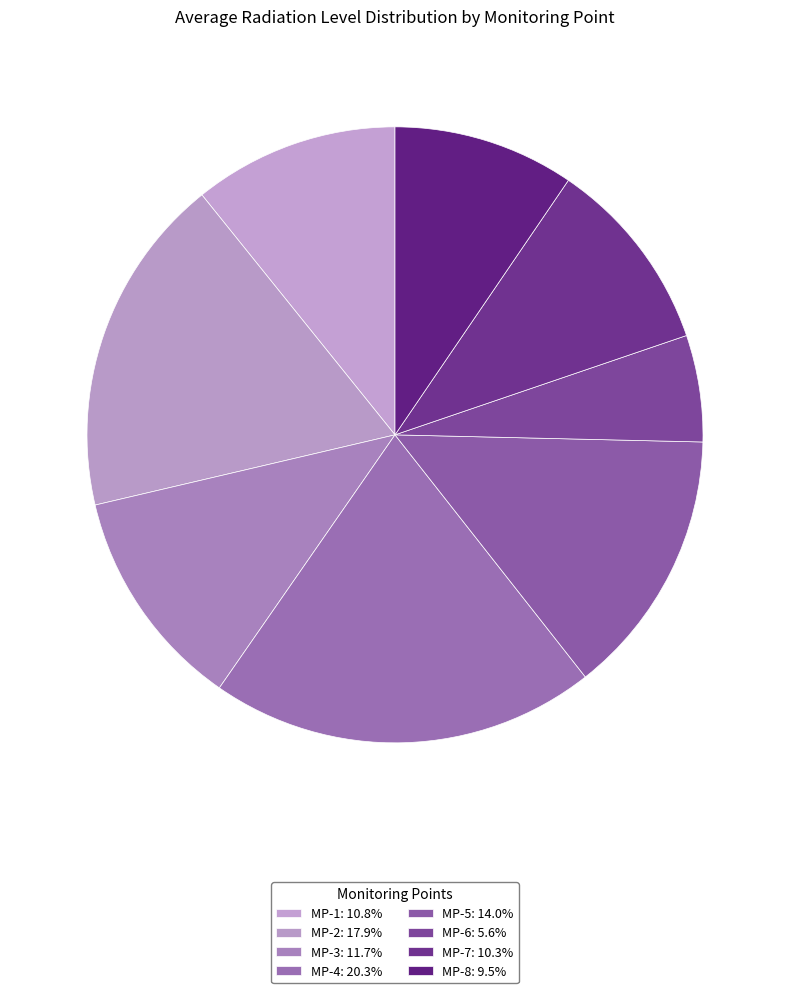

The MP-3 slice represents 1% of the pie. True or false?

False